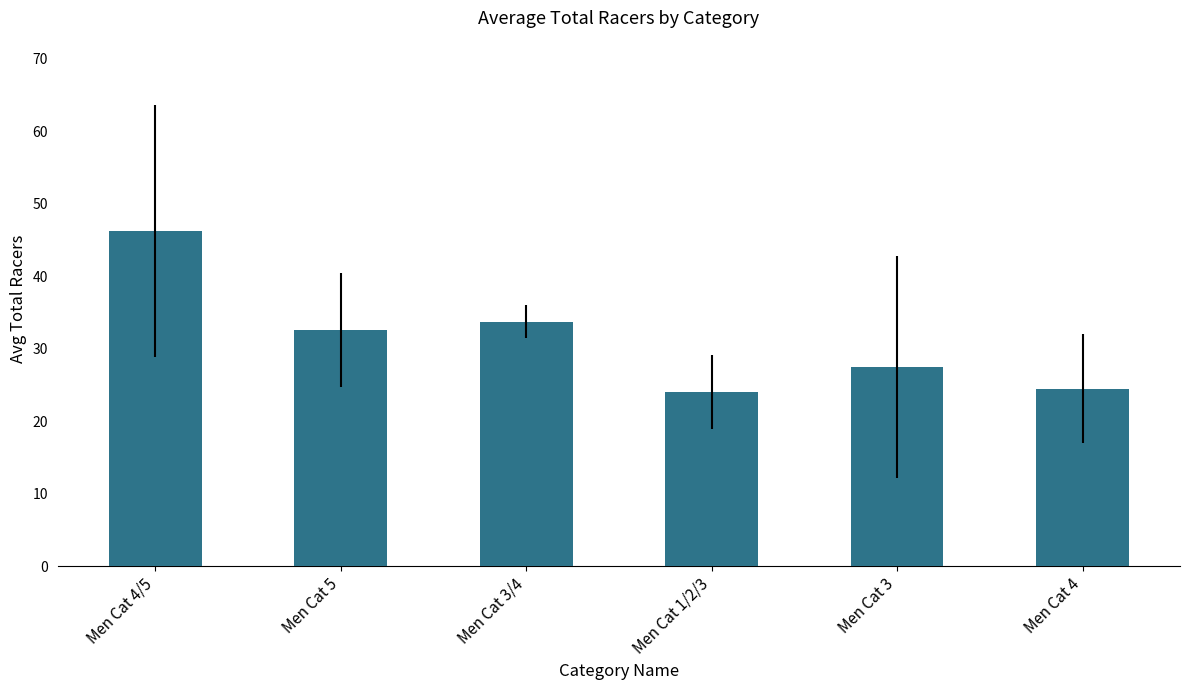

What value does the data have at Men Cat 1/2/3?

24.0